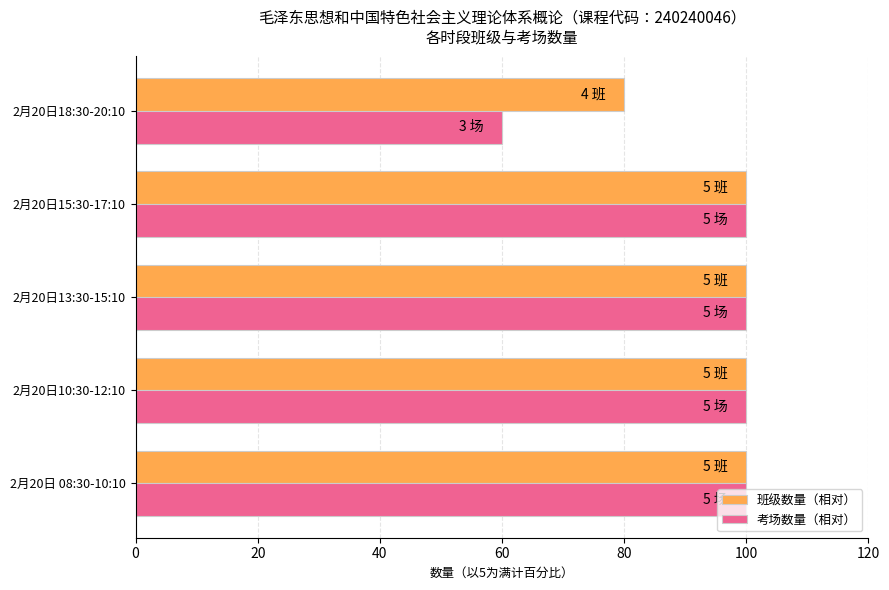

Rank the series by their average value, from highest to lowest.

班级数量（相对）, 考场数量（相对）